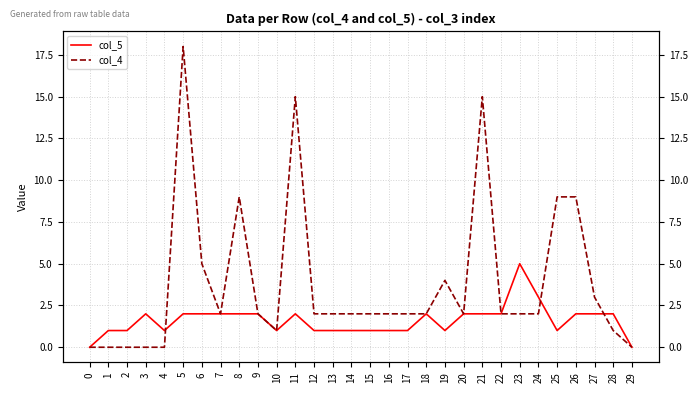

What is the value of the col_5 point at the 28th from the left?

2